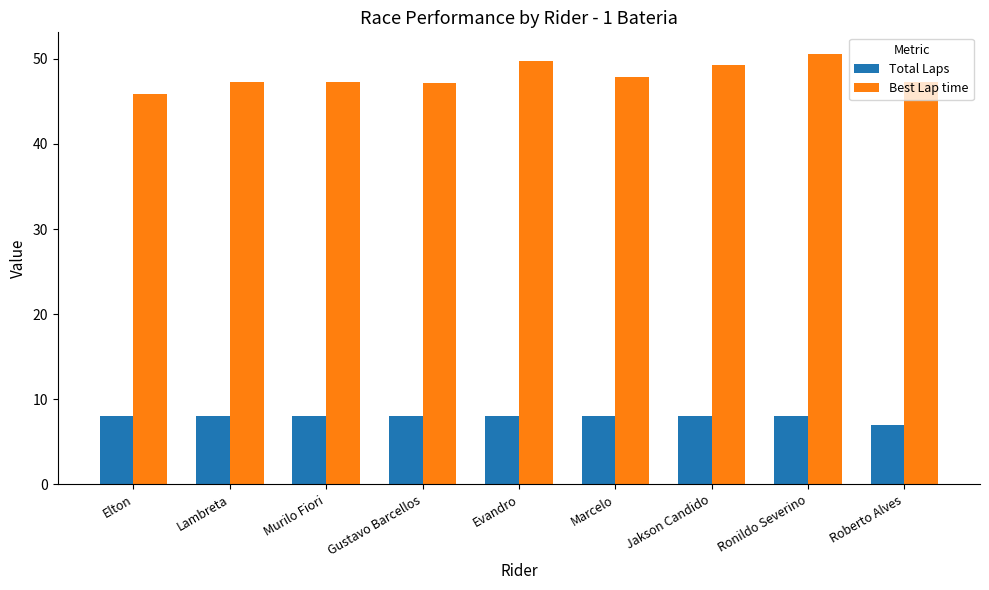

What is the greatest value displayed?

50.6